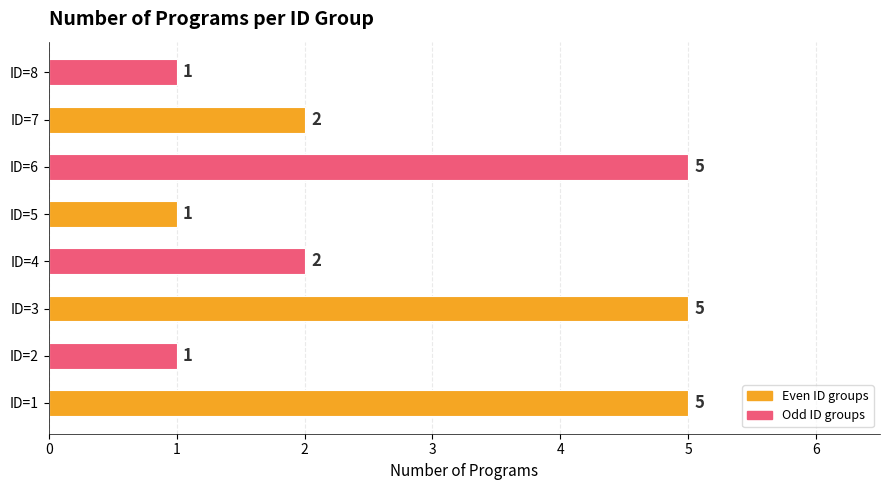

Reading bottom to top, transcribe all the data shown in this chart.

5	1	5	2	1	5	2	1